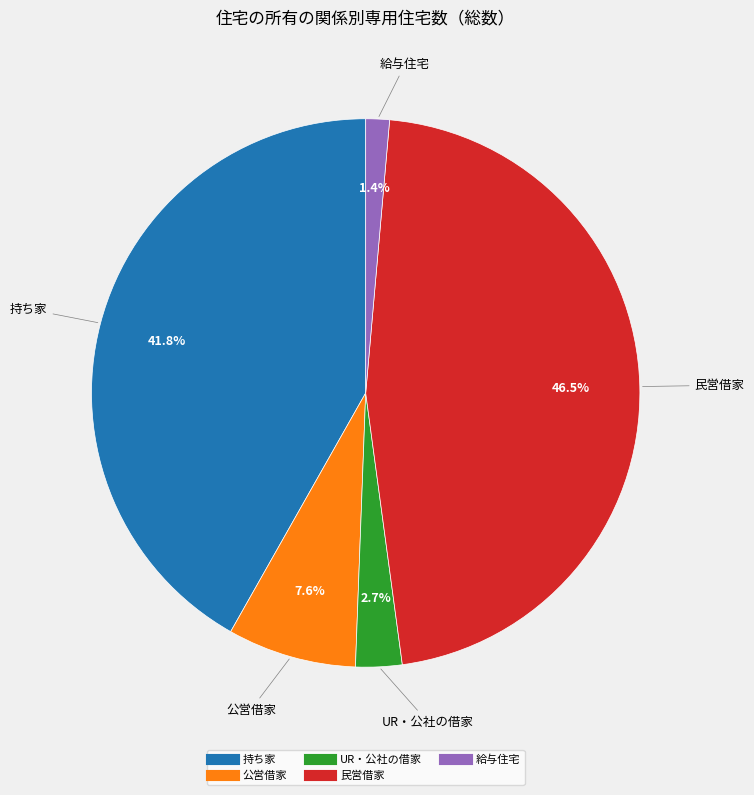

To the nearest percent, what percentage of the pie is 給与住宅?

1%